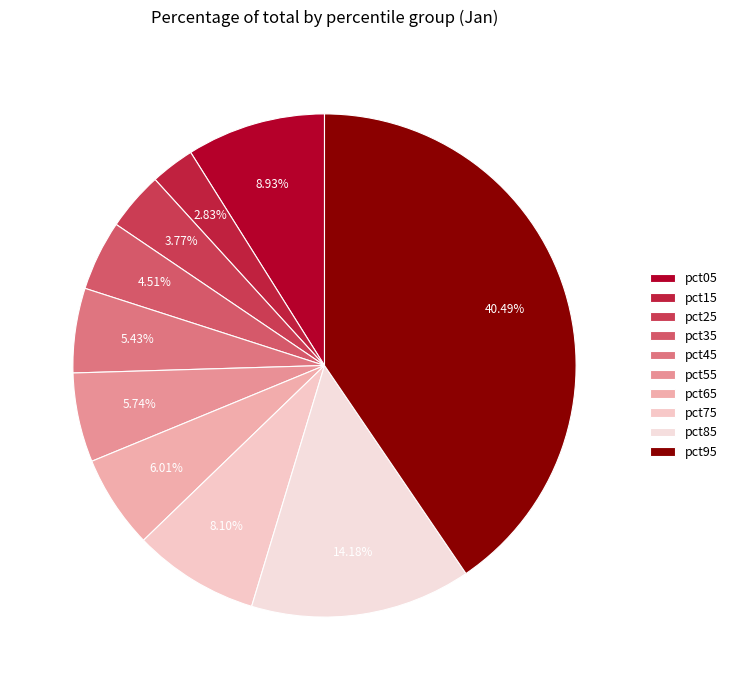

What percentage is NOT represented by pct95?

59.5%